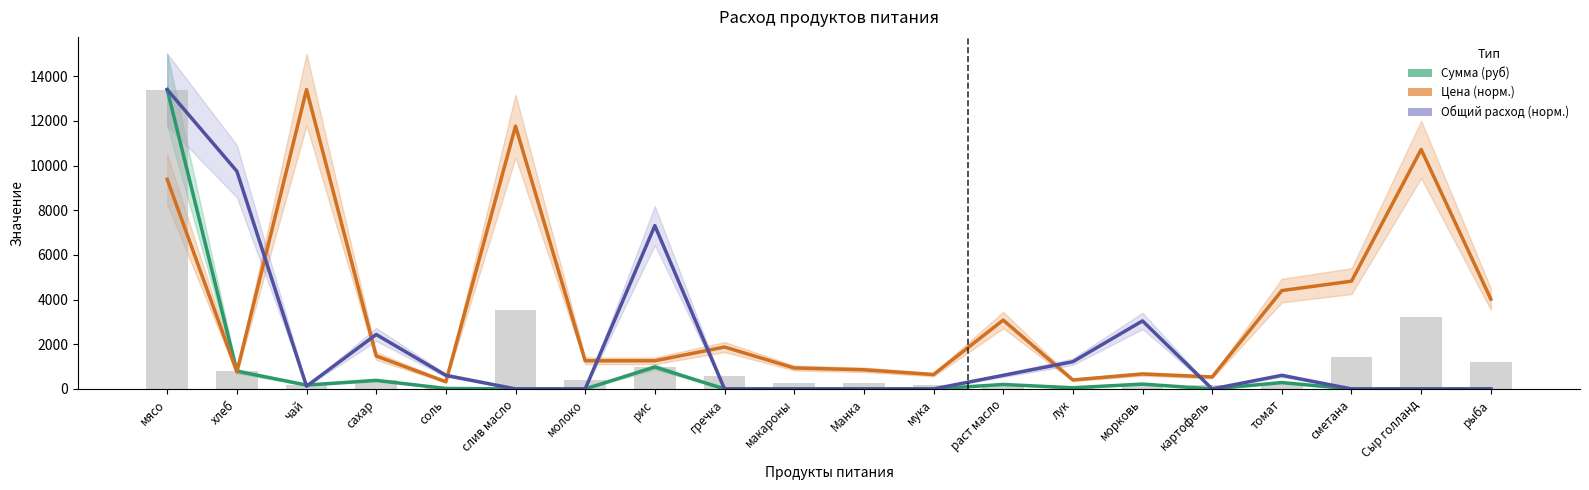

What is the highest value of the Общий расход (норм.) series?

13398.0